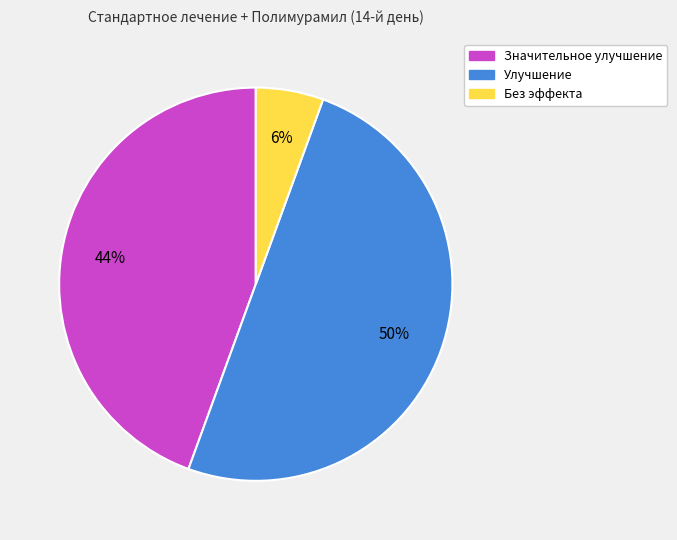

How many segments does this pie chart have?

3